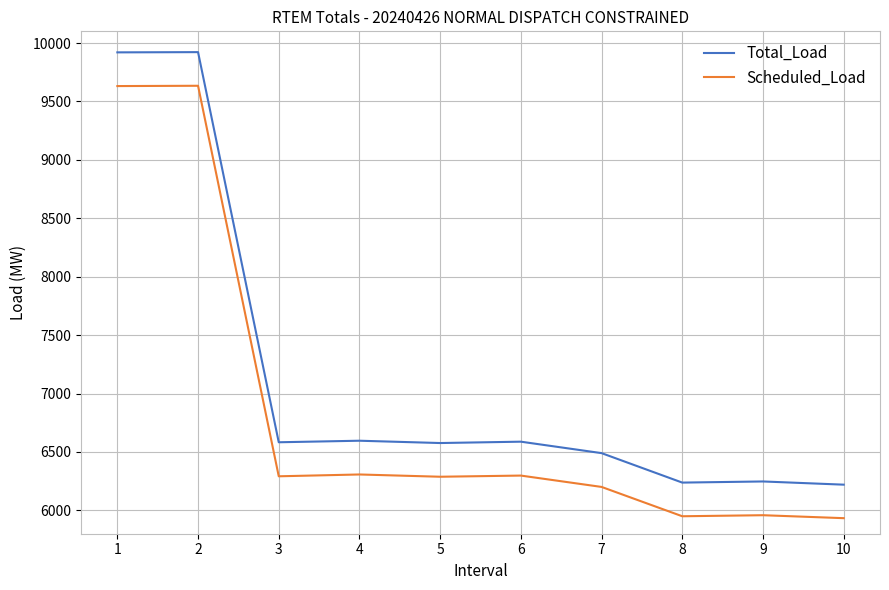

What is the total value across all series at 3?

12874.4